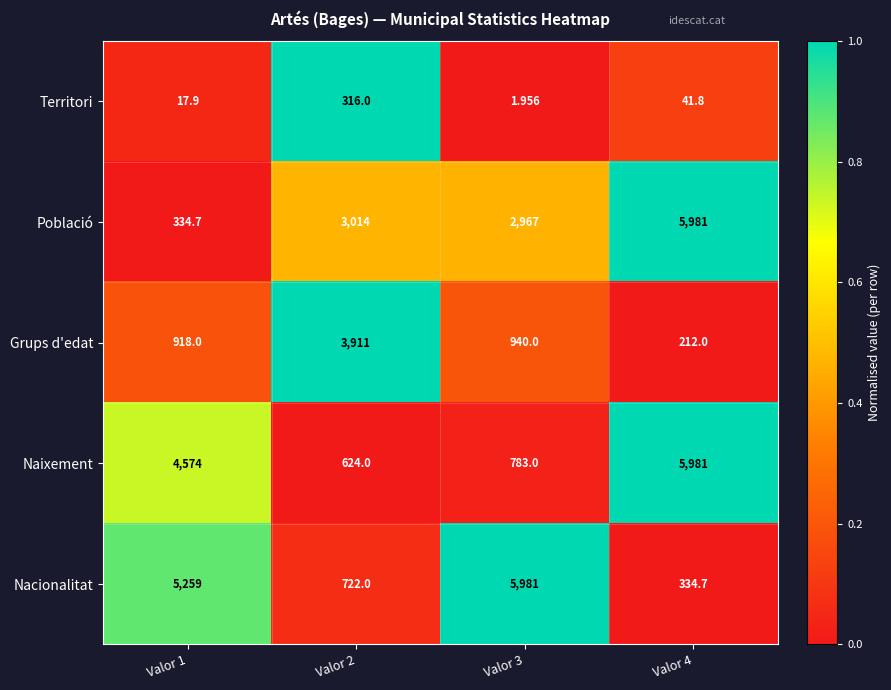

Between Valor 3 and Valor 4, which series saw the biggest shift?

Nacionalitat